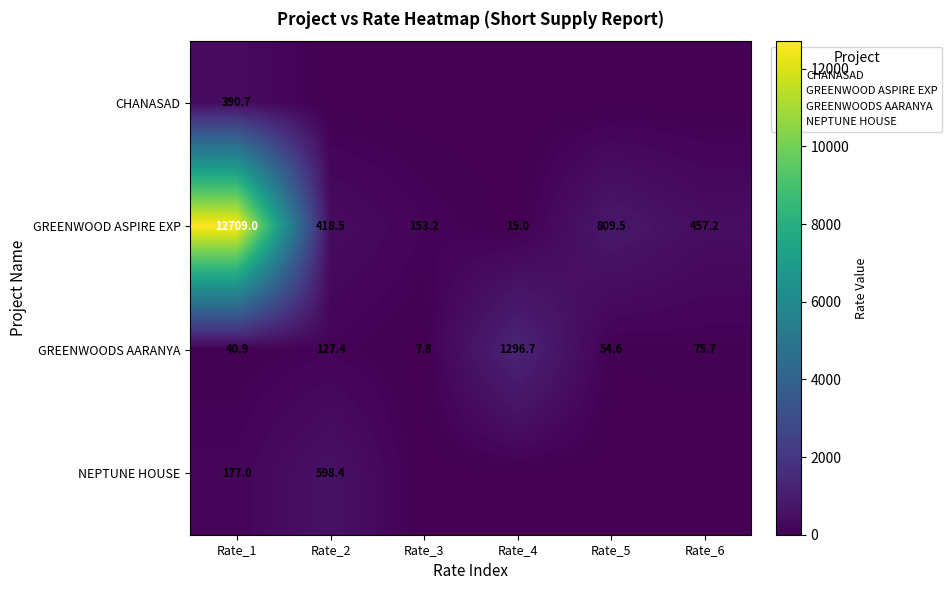

How many data points in GREENWOOD ASPIRE EXP are less than 457?

3